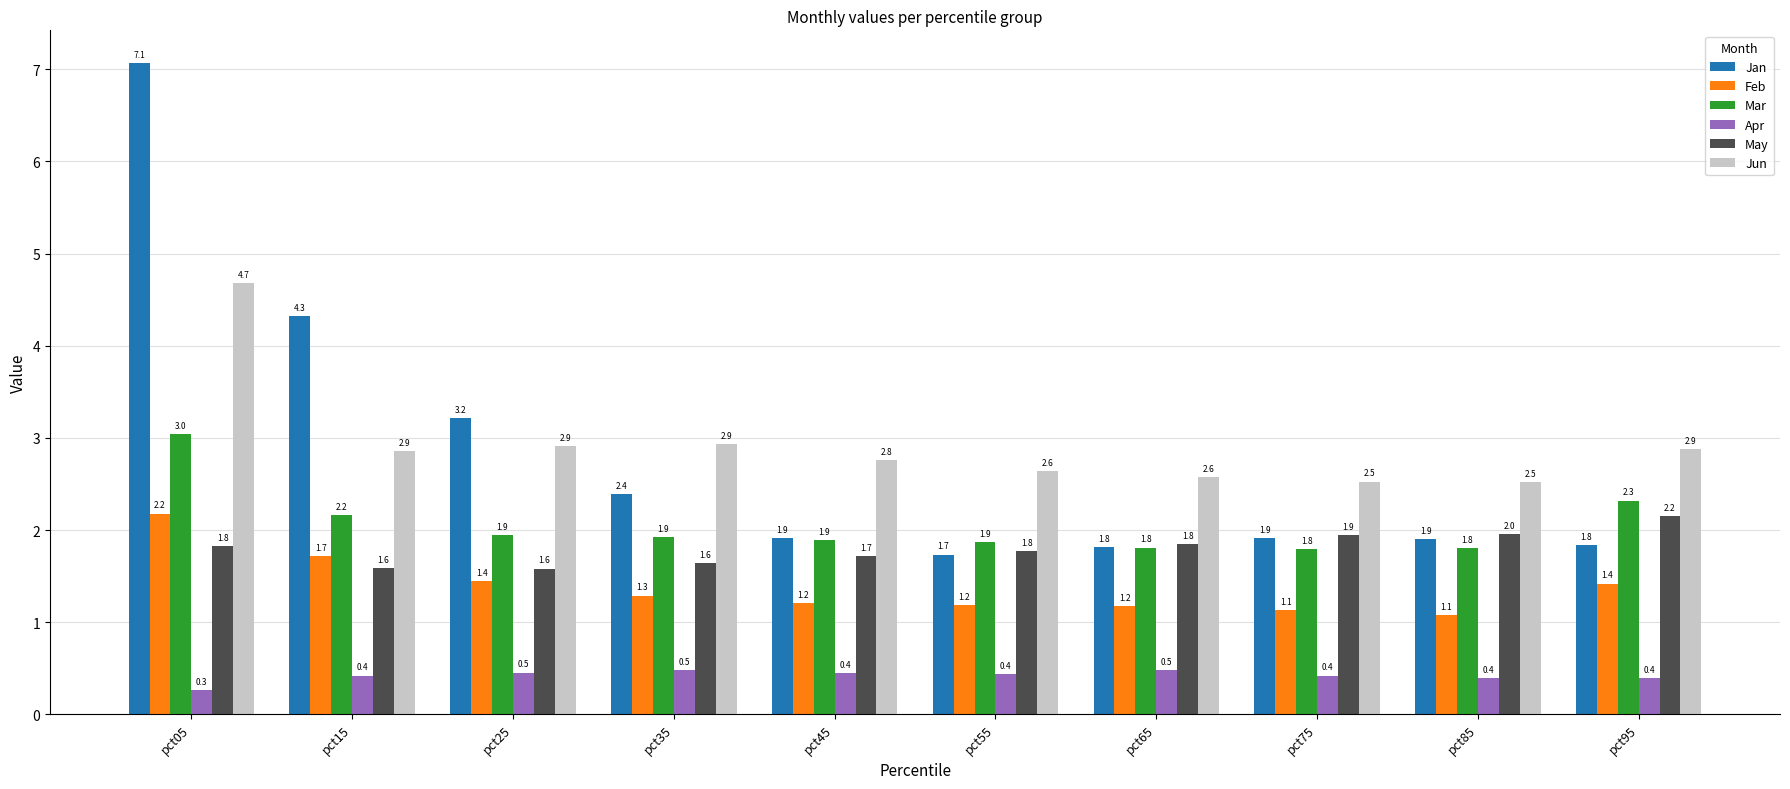

What is the smallest value displayed?

0.3